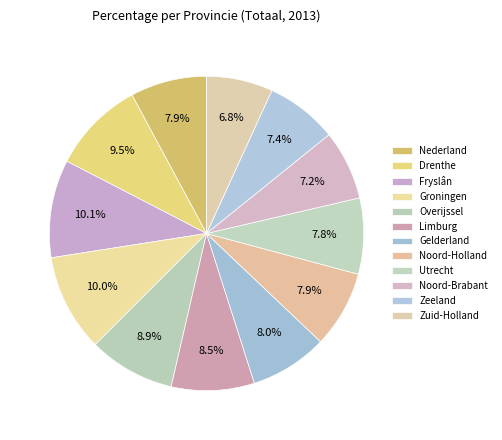

To the nearest percent, what is the average slice percentage?

8%